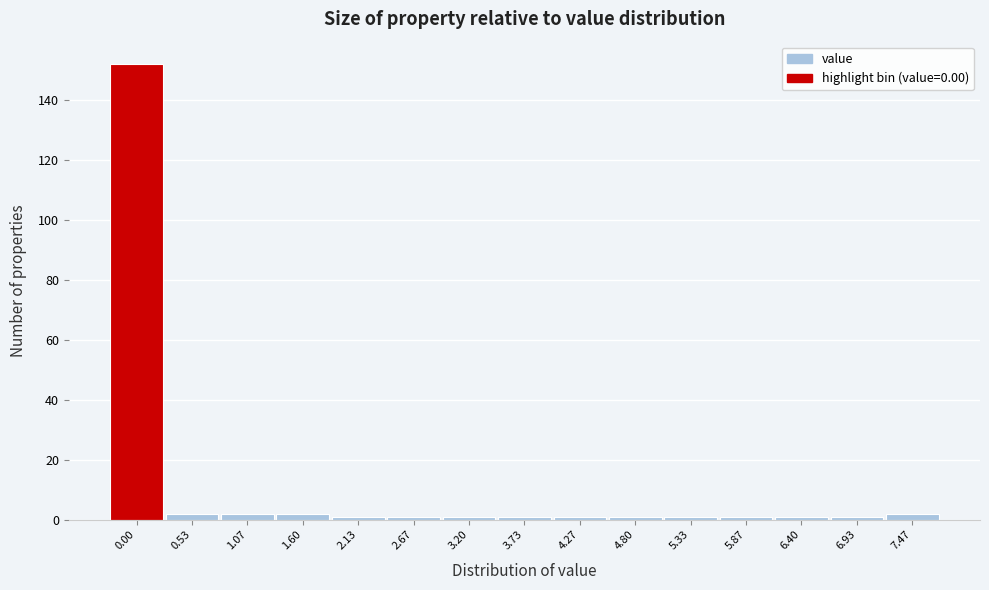

Reading left to right, what are all the values shown in this chart?

152	2	2	2	1	1	1	1	1	1	1	1	1	1	2